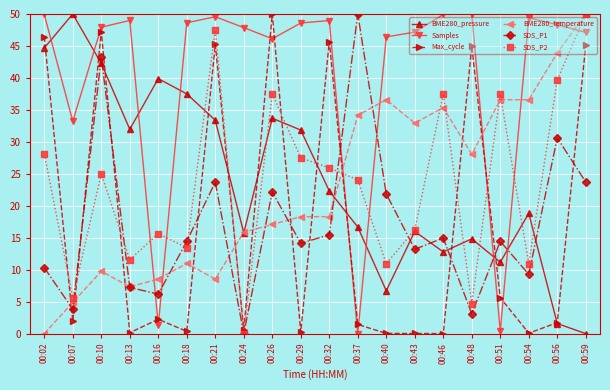

At which label does BME280_temperature reach its peak?

00:59